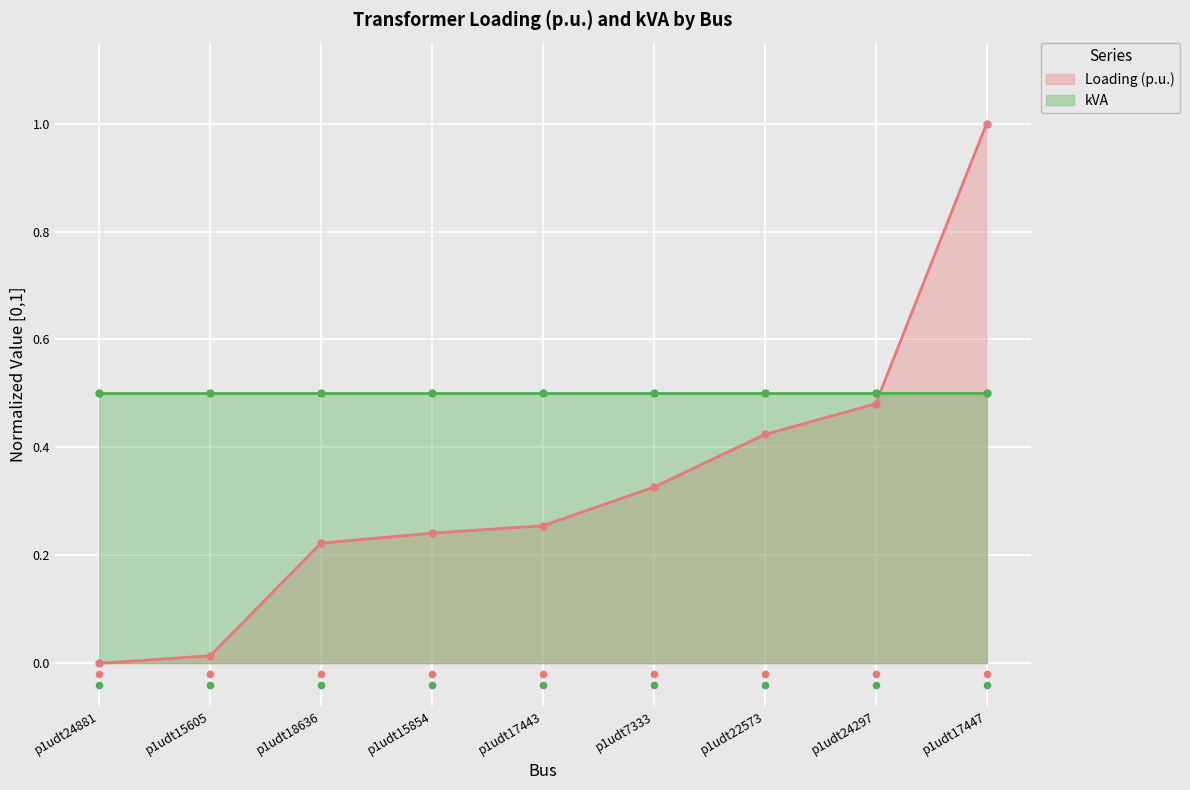

What is the change in value from p1udt17443 to p1udt17447?

+0.7